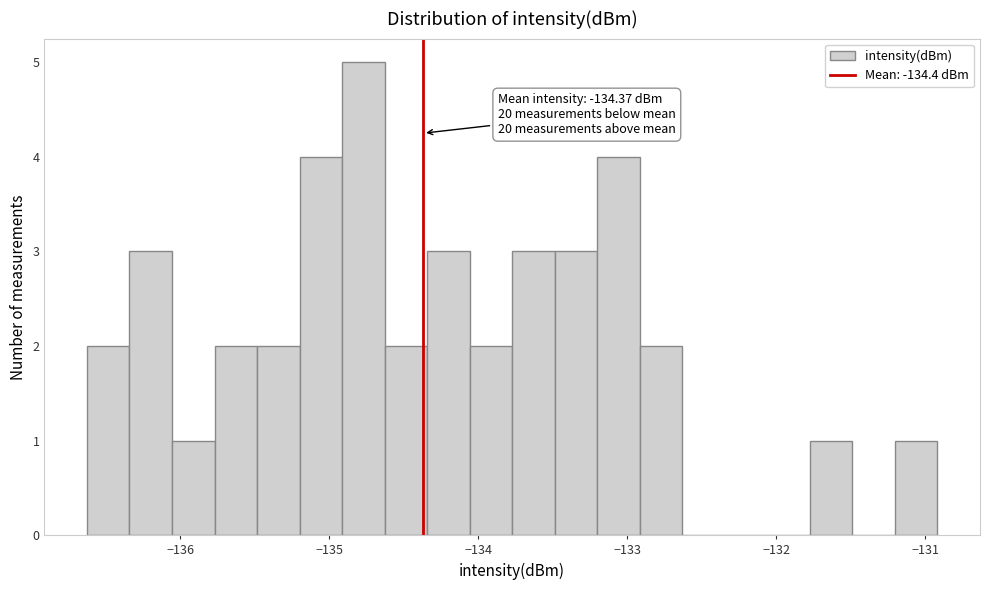

Read against the x-axis, roughly where is the centre of the tallest bar?

-134.8